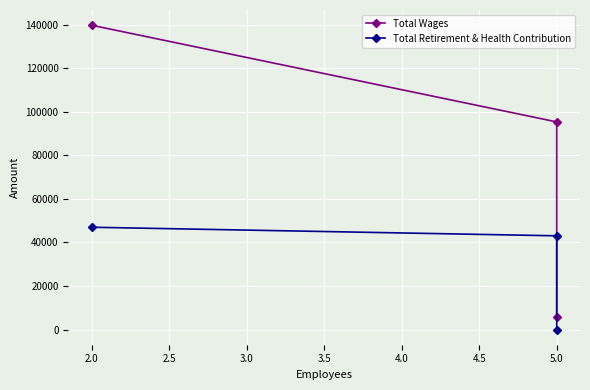

How many lines are shown in the chart?

2